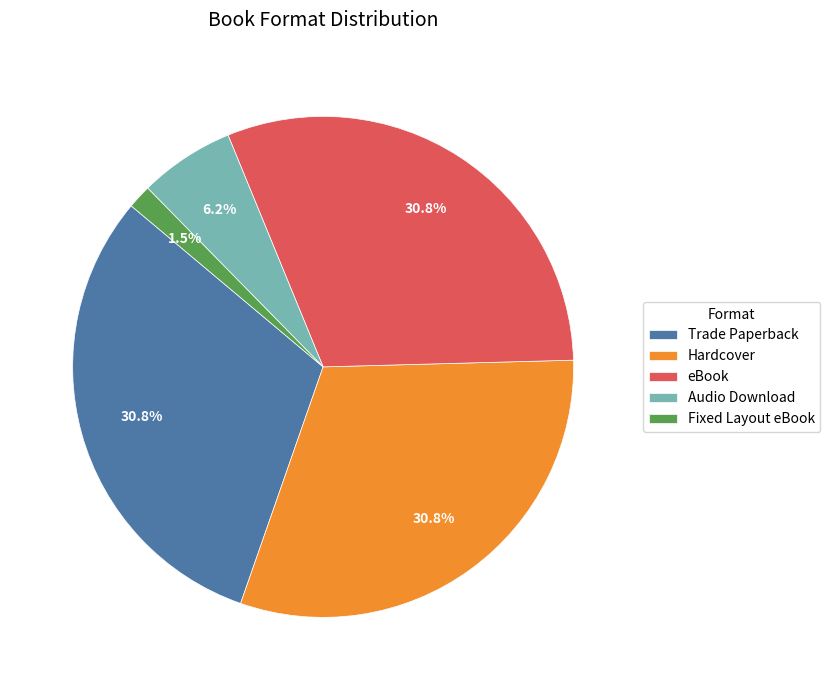

The eBook slice represents 42% of the pie. True or false?

False